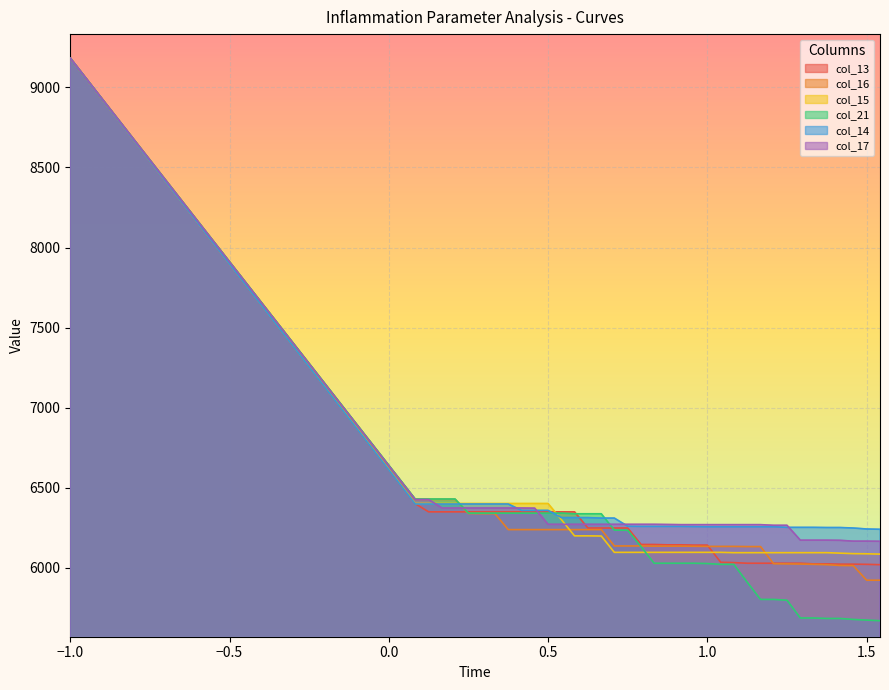

At which category is the sum across all series the highest?

−1.0